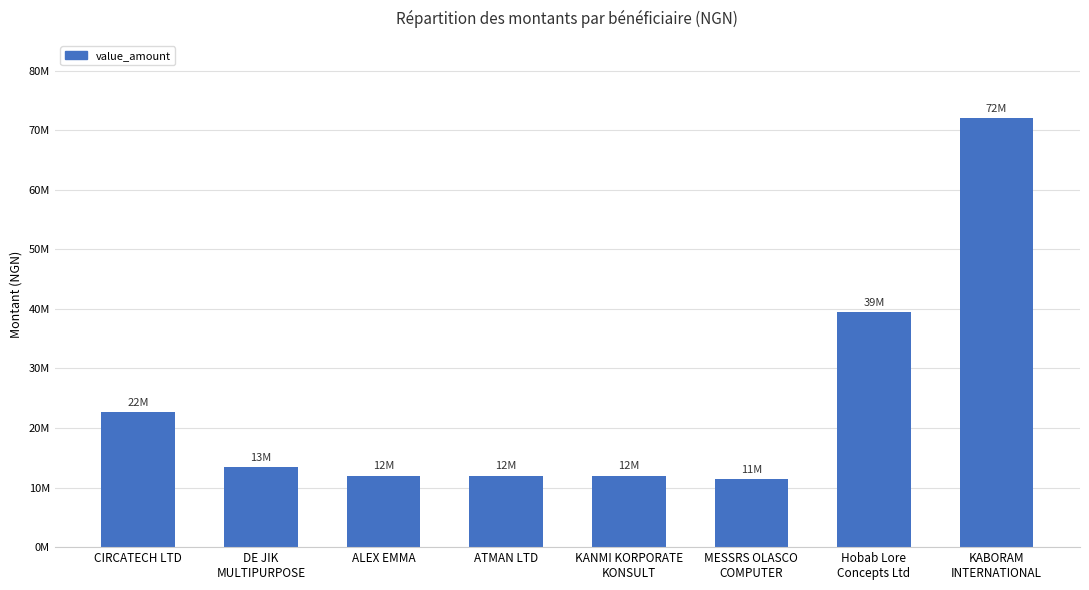

Which has a higher value, DE JIK
MULTIPURPOSE or KABORAM
INTERNATIONAL?

KABORAM
INTERNATIONAL